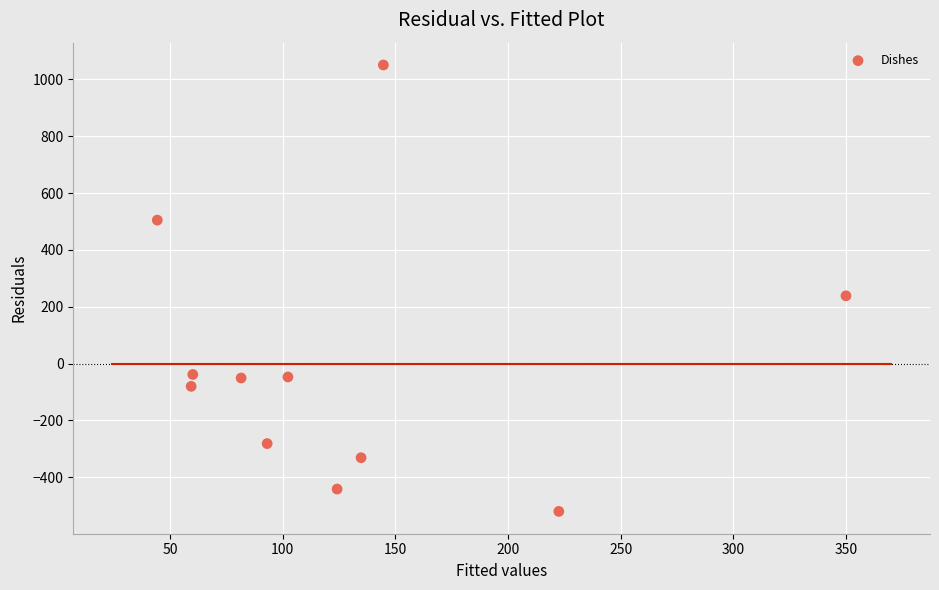

What is the range of Y values (max minus min)?

1571.6